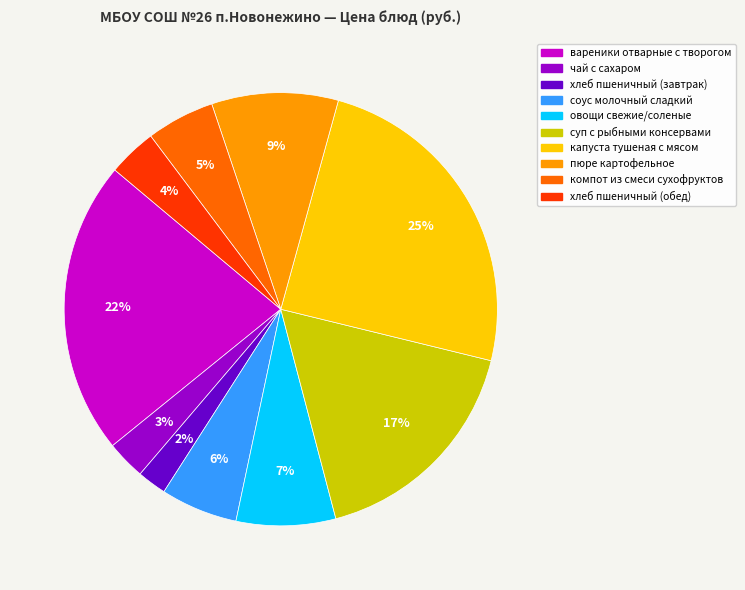

Which category has the smallest portion of the pie?

хлеб пшеничный (завтрак)